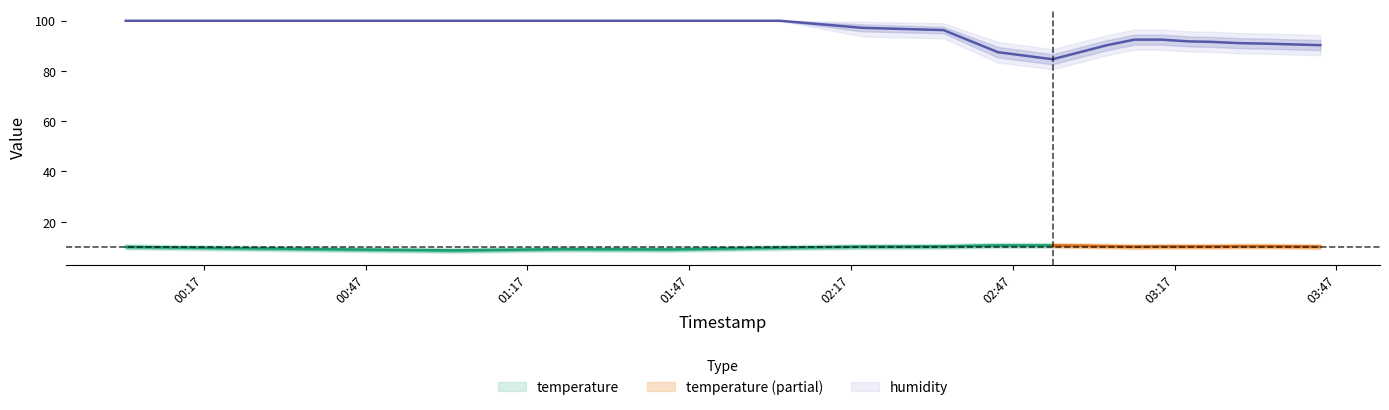

The chart shows a value of 92.4 at 2023-04-24T03:14:35. True or false?

True